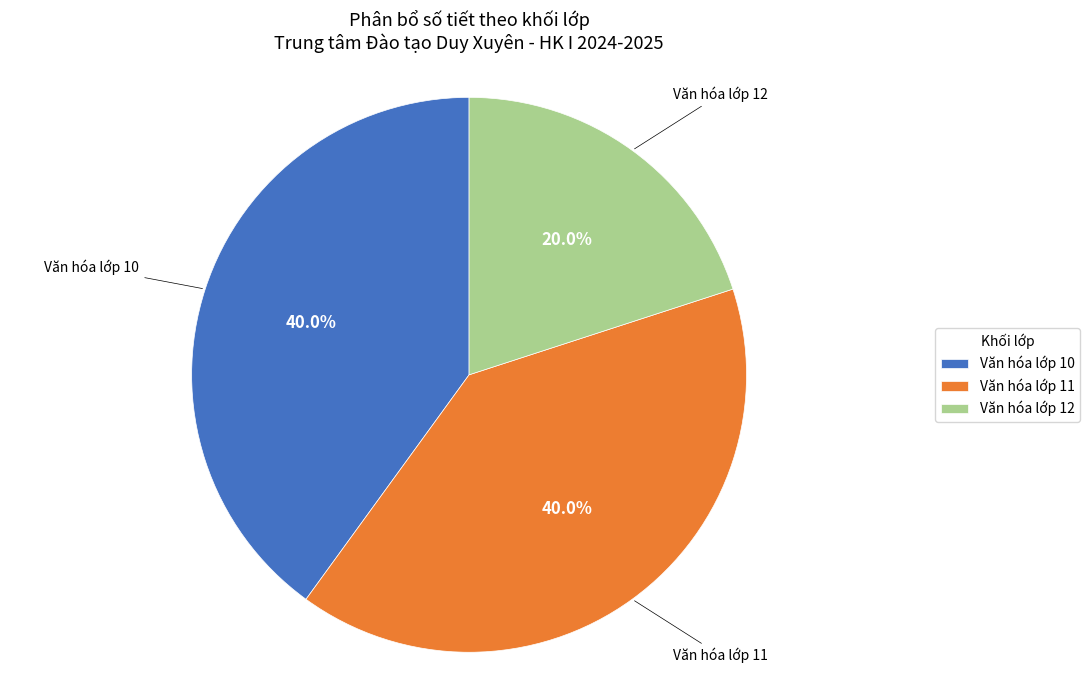

To the nearest percent, what is the difference between the largest and smallest slice percentages?

20%